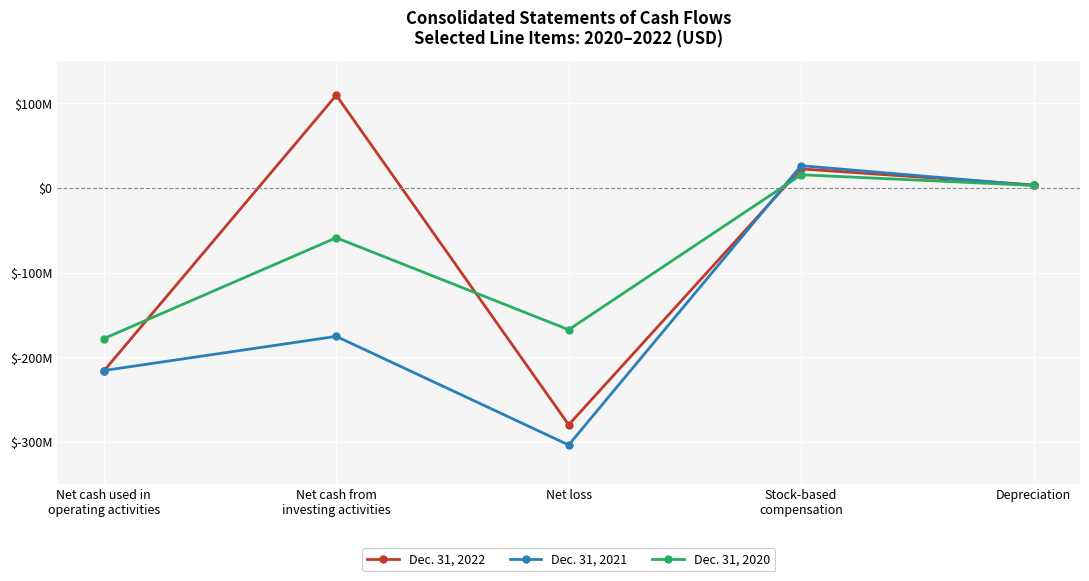

How many intersections are there between Dec. 31, 2022 and Dec. 31, 2020?

3